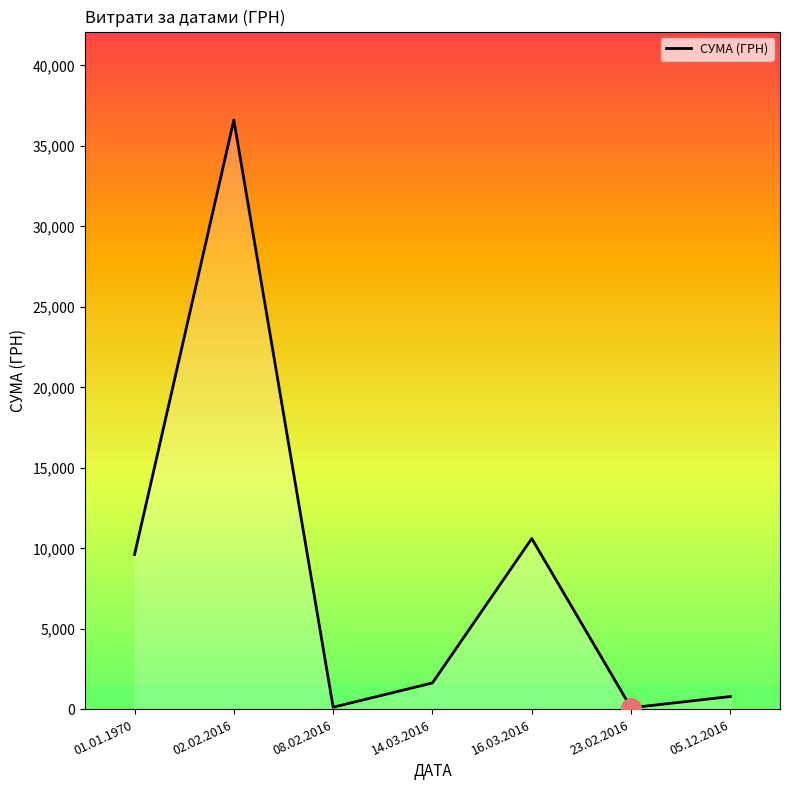

How many values exceed 1645?

4